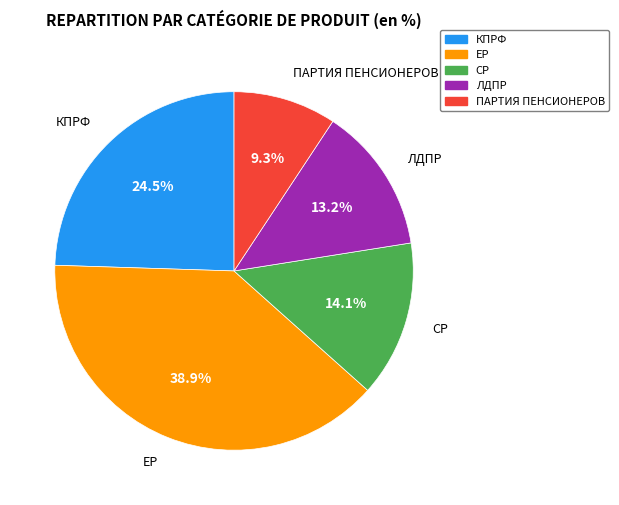

Does any single category account for the majority?

No